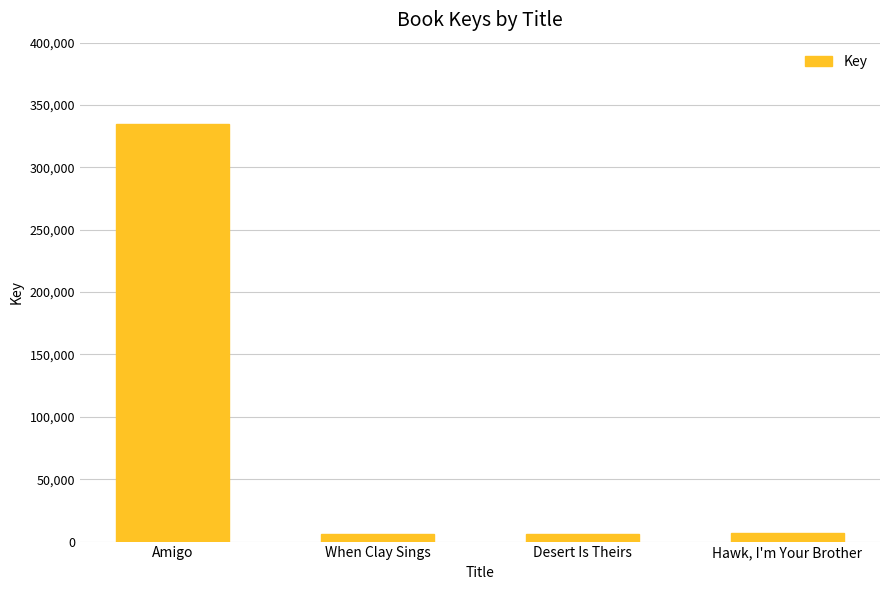

What position from the right is Amigo?

4